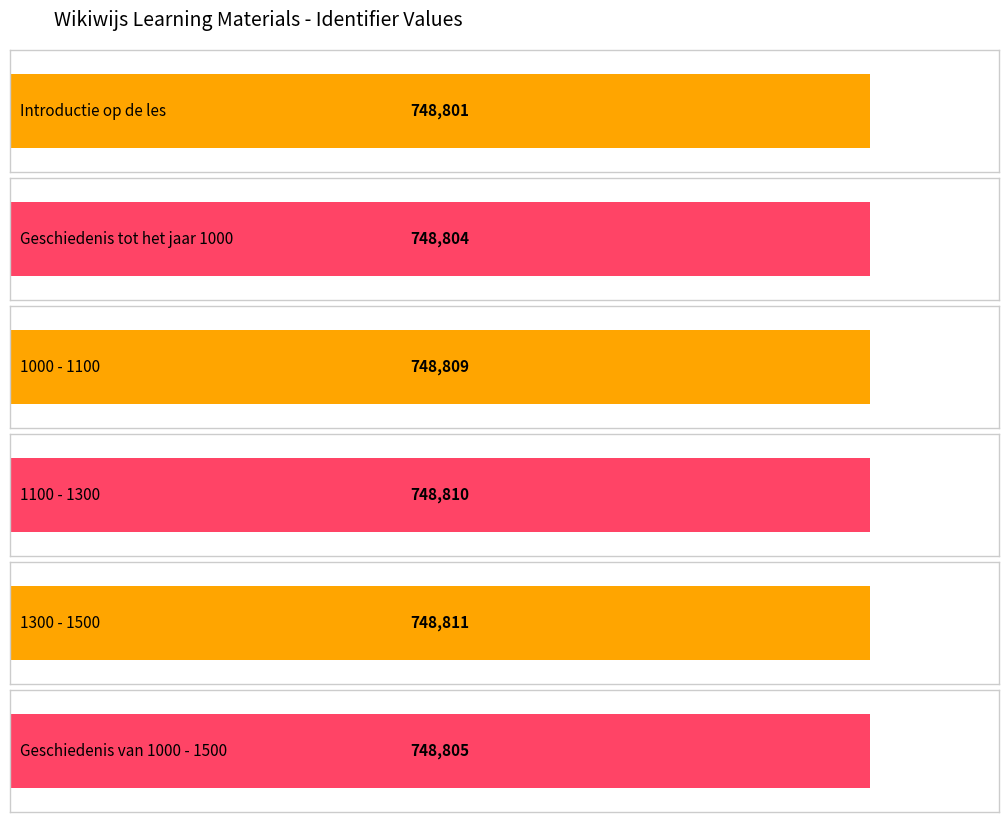

The chart shows a value of 207636 at 1100 - 1300. True or false?

False